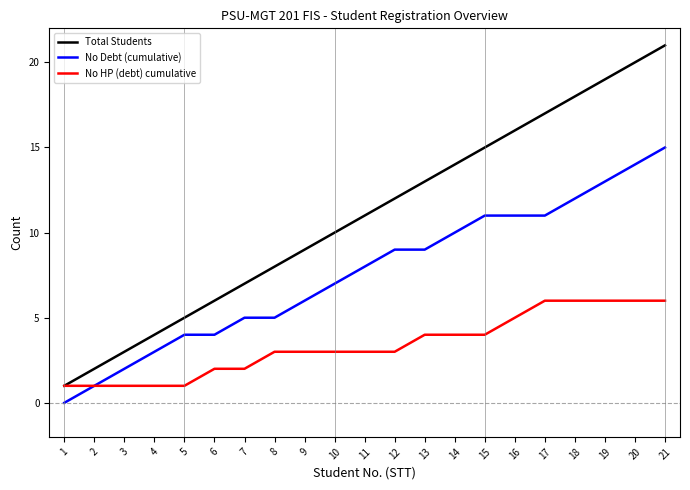

Is the value of Total Students at 1 greater than the value of No HP (debt) cumulative at 20?

No